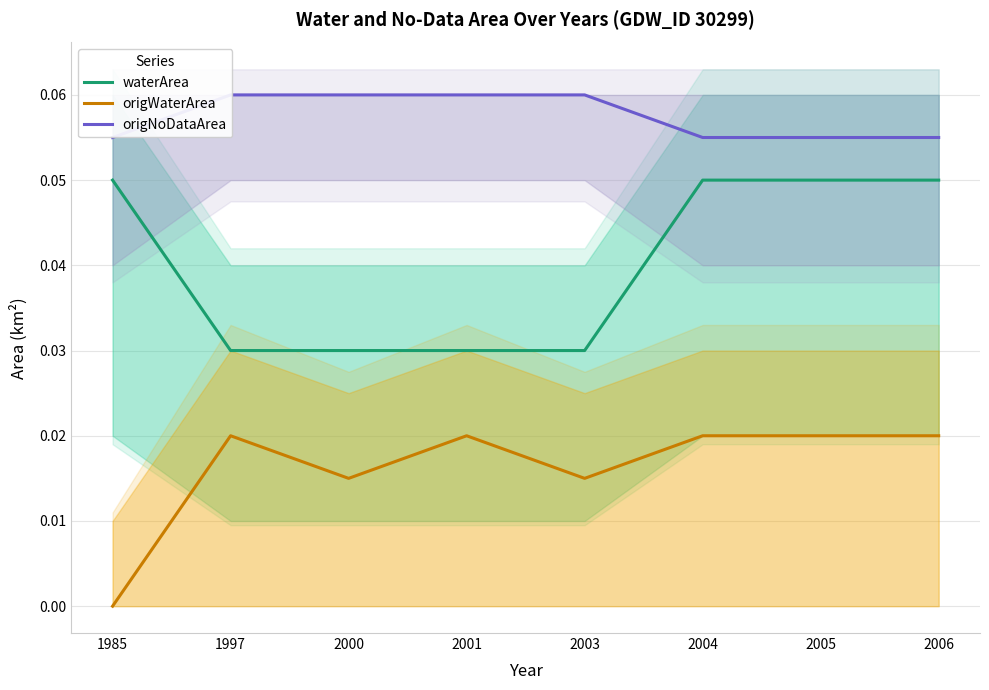

Rank the series by their maximum value, from highest to lowest.

origNoDataArea, waterArea, origWaterArea